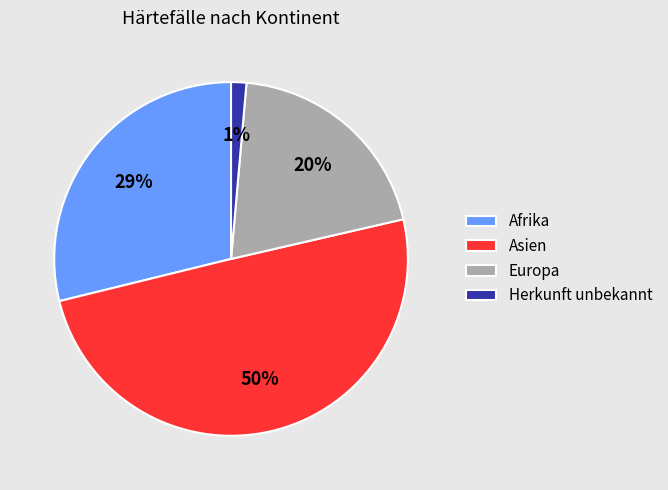

To the nearest percent, what percentage of the pie is Afrika?

29%